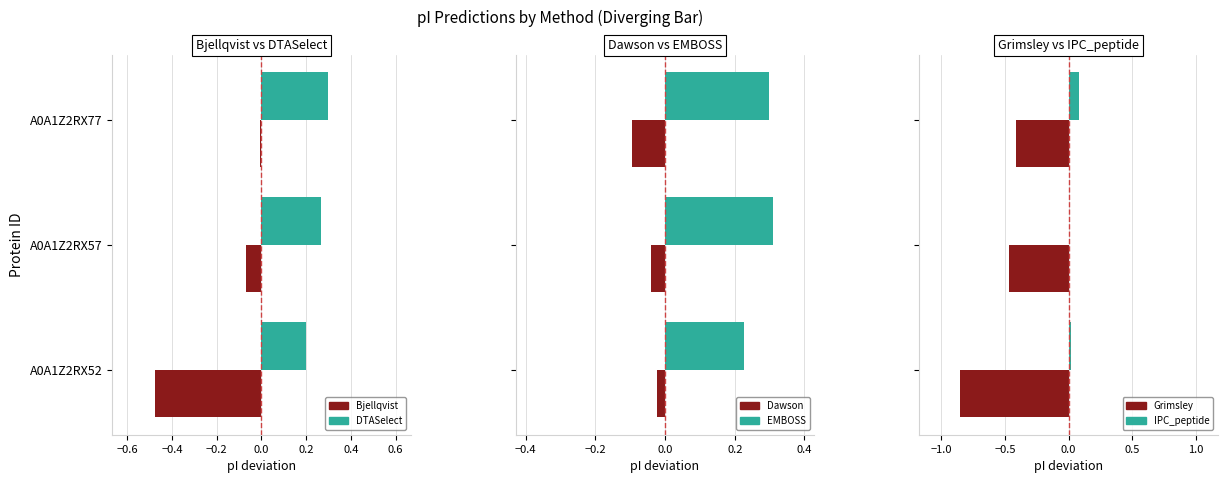

What is the value of the EMBOSS bar at the 3rd from the left?

0.3